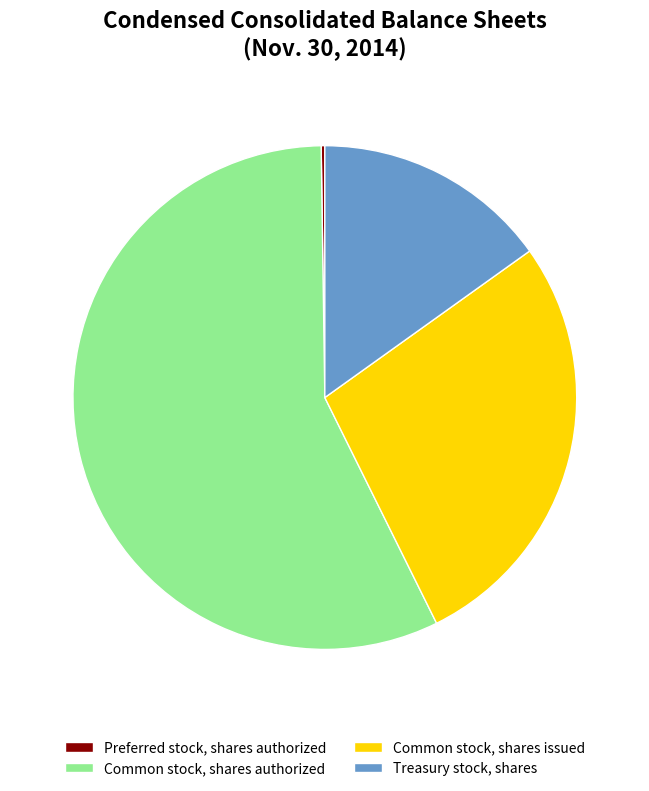

Approximately how many times larger is the value at Common stock, shares authorized compared to Common stock, shares issued?

2.1